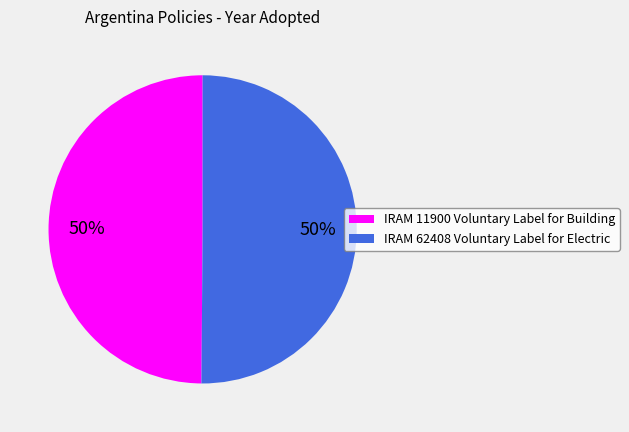

To the nearest percent, what is the combined percentage of IRAM 11900 Voluntary Label for Building and IRAM 62408 Voluntary Label for Electric?

100%